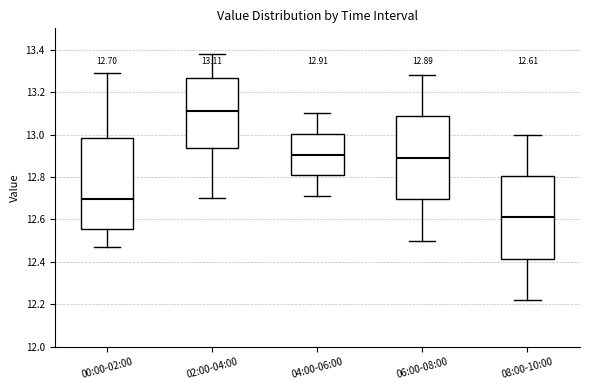

Comparing the boxes themselves (not the whiskers), which one is the tallest?

00:00-02:00